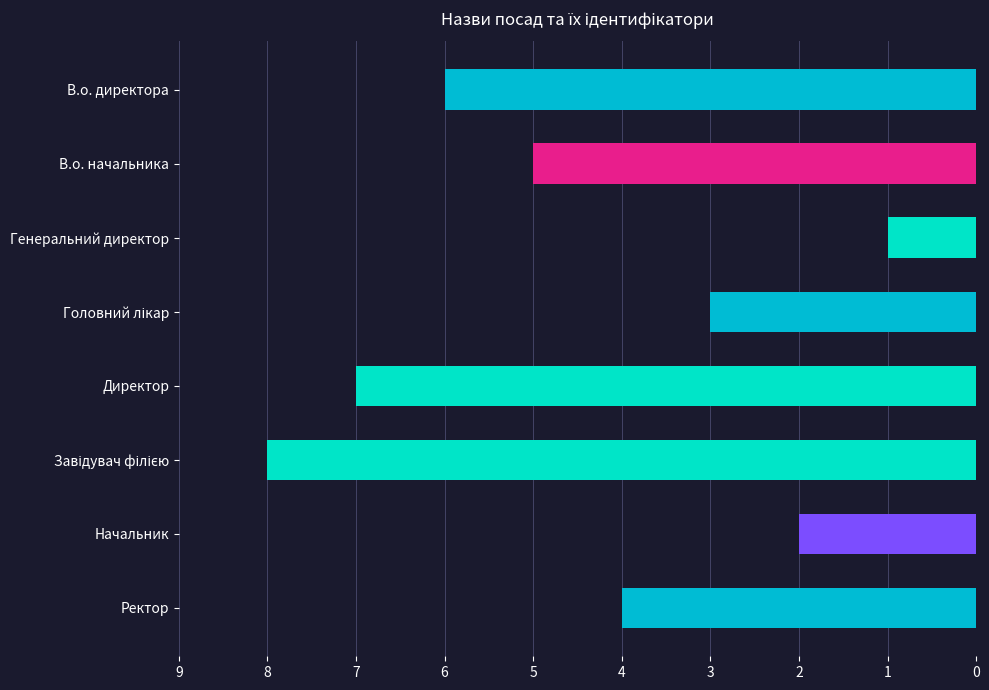

Which has a higher value, В.о. начальника or Ректор?

В.о. начальника